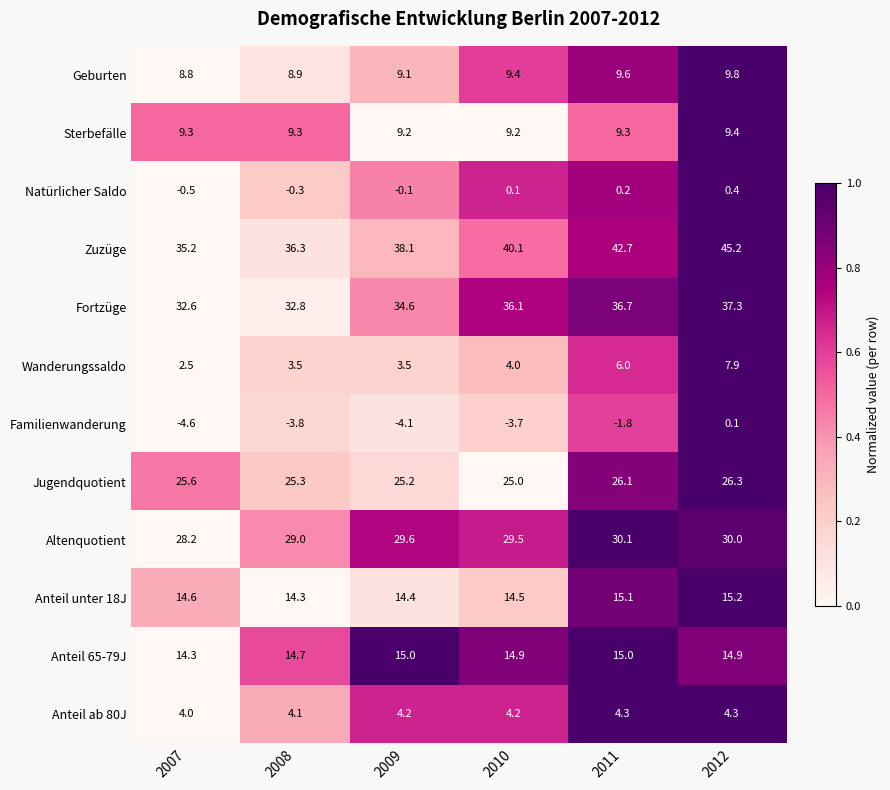

What is the difference between the Anteil unter 18J values at 2012 and 2010?

0.7